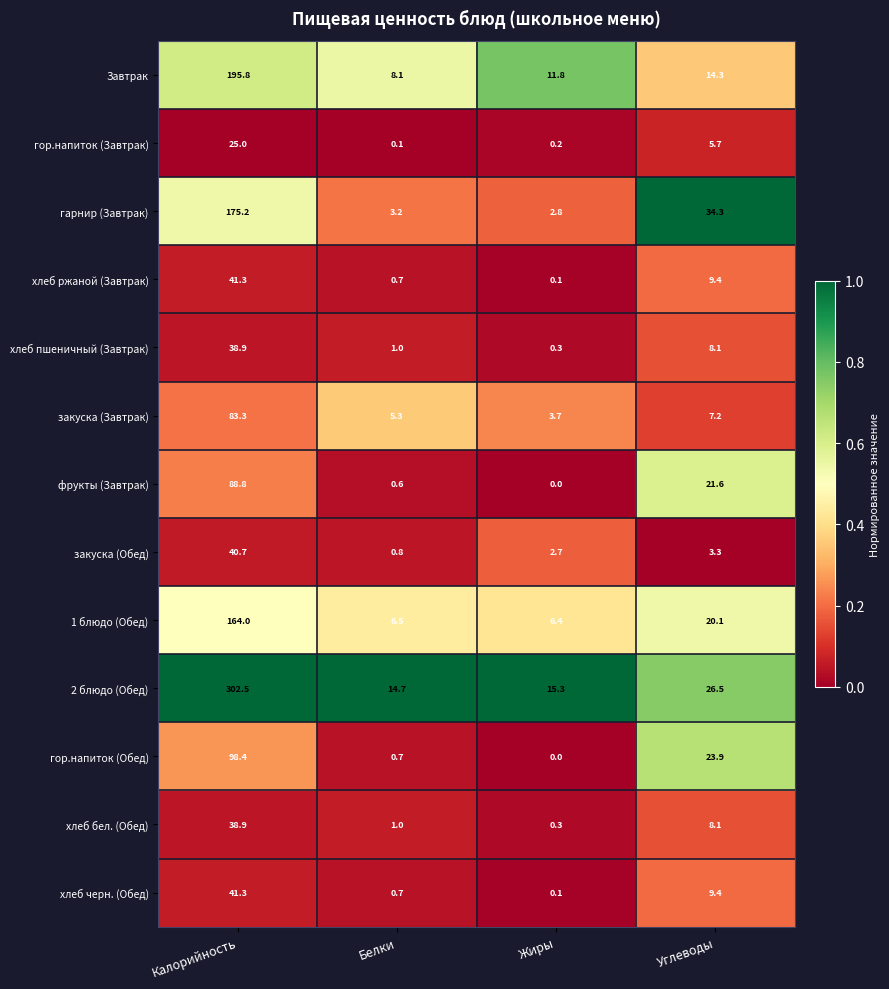

Where does the Завтрак series first go above 14?

Калорийность